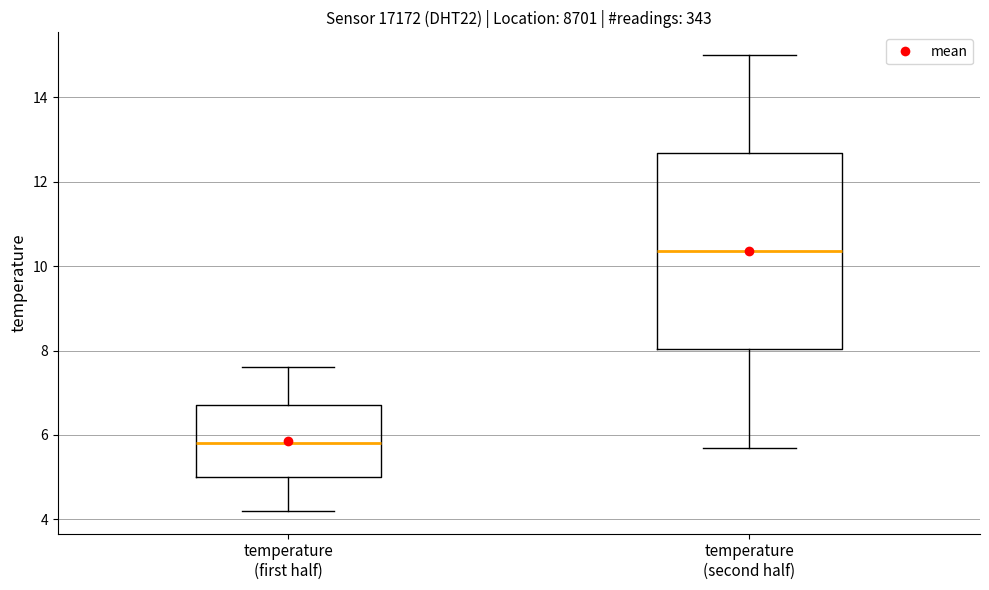

Reading left to right, read every box against the y-axis: the position of its median line, the range the box covers, and the ends of its whiskers. The values are not printed on the chart, so give them approximately, as read against the axis.

temperature (first half): median 5.8, box 5.0 to 6.8, whiskers 4.2 to 7.6
temperature (second half): median 10.4, box 8.0 to 12.6, whiskers 5.8 to 15.0